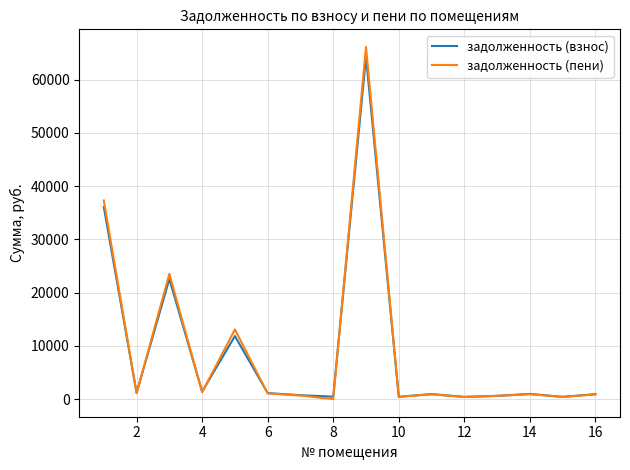

What is the highest value of the задолженность (взнос) series?

64313.9